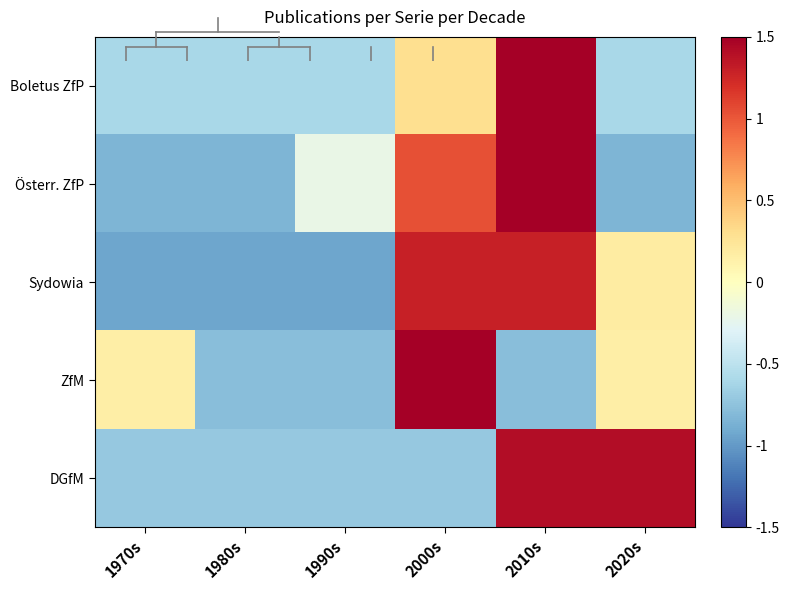

Reading right to left, extract all data points from this chart.

Boletus ZfP: 2020s=-0.6	2010s=2.1	2000s=0.3	1990s=-0.6	1980s=-0.6	1970s=-0.6
Österr. ZfP: 2020s=-0.8	2010s=1.7	2000s=1.0	1990s=-0.2	1980s=-0.8	1970s=-0.8
Sydowia: 2020s=0.2	2010s=1.3	2000s=1.3	1990s=-0.9	1980s=-0.9	1970s=-0.9
ZfM: 2020s=0.2	2010s=-0.8	2000s=2.0	1990s=-0.8	1980s=-0.8	1970s=0.2
DGfM: 2020s=1.4	2010s=1.4	2000s=-0.7	1990s=-0.7	1980s=-0.7	1970s=-0.7